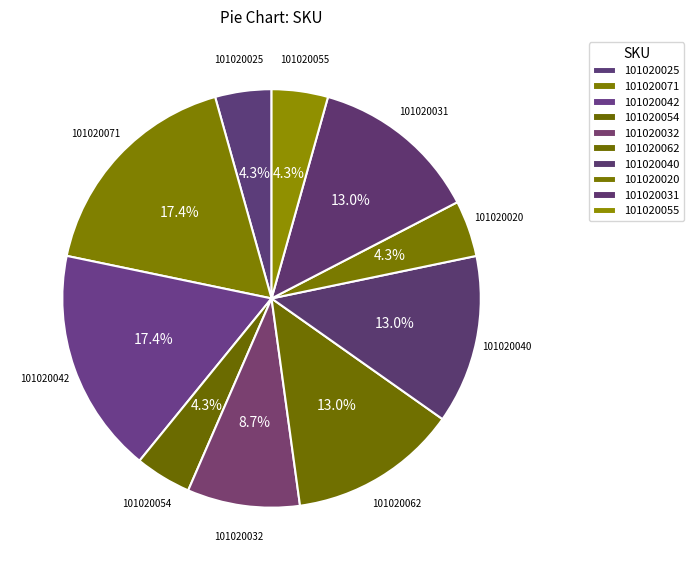

Count the number of slices in the pie.

10